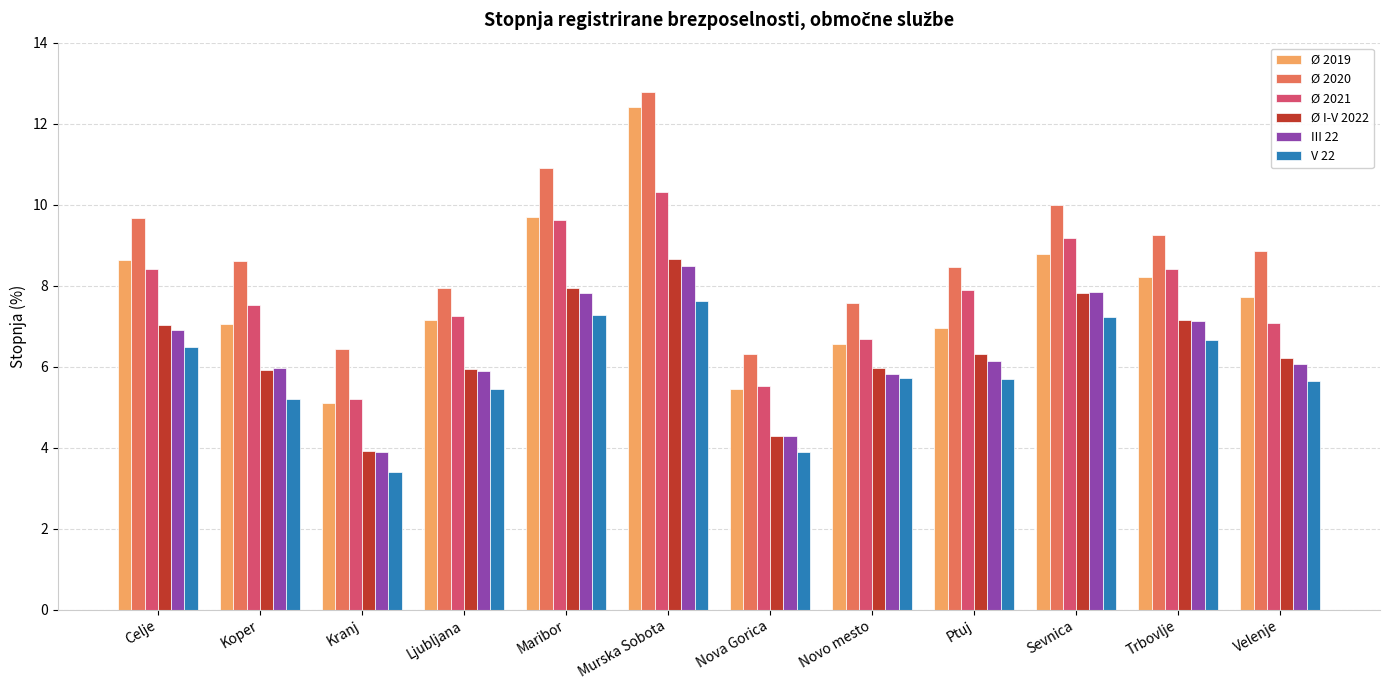

What is the sum of the III 22 values at Murska Sobota and Nova Gorica?

12.7